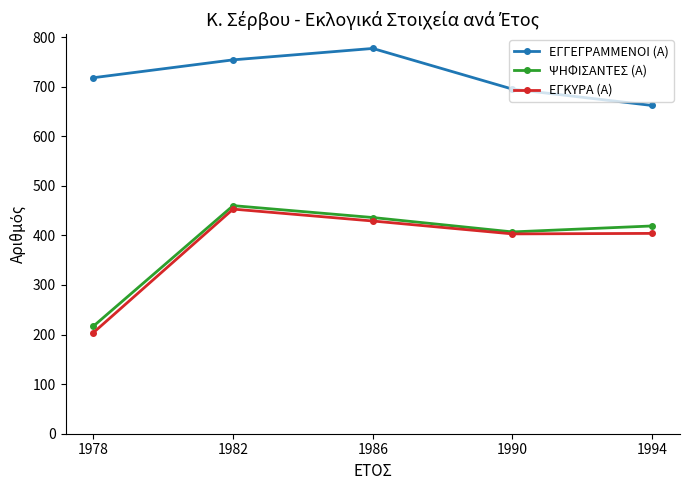

How many interior local peaks does the ΨΗΦΙΣΑΝΤΕΣ (Α) series have?

1